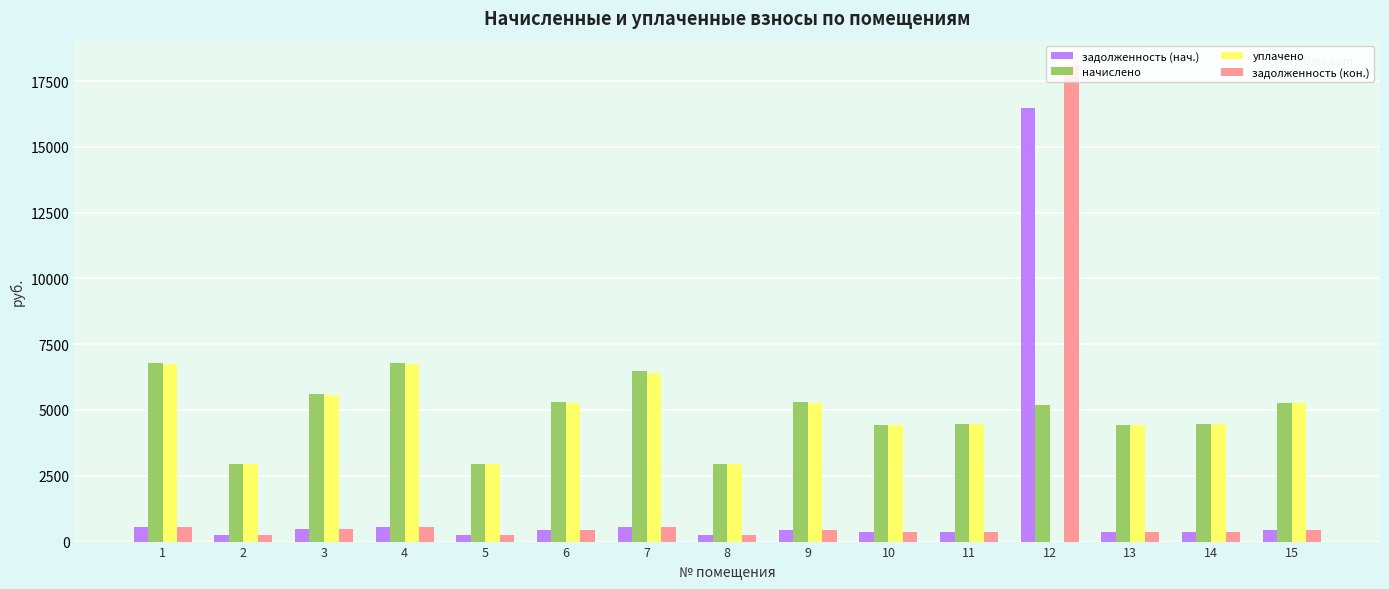

What is the spread (max minus min) of values at 8?

2700.7